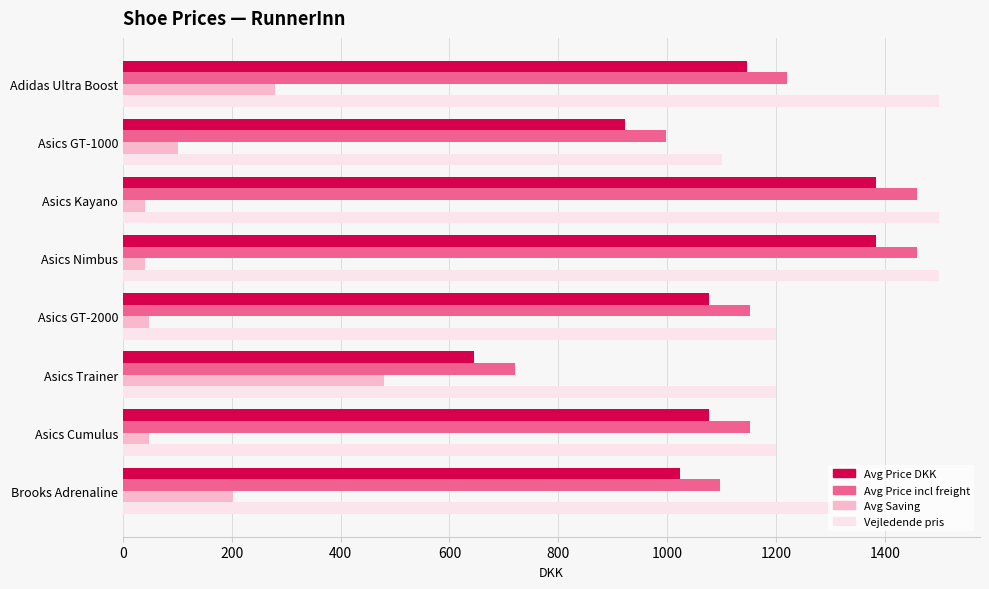

What is the difference between the highest and lowest values at Asics GT-2000?

1152